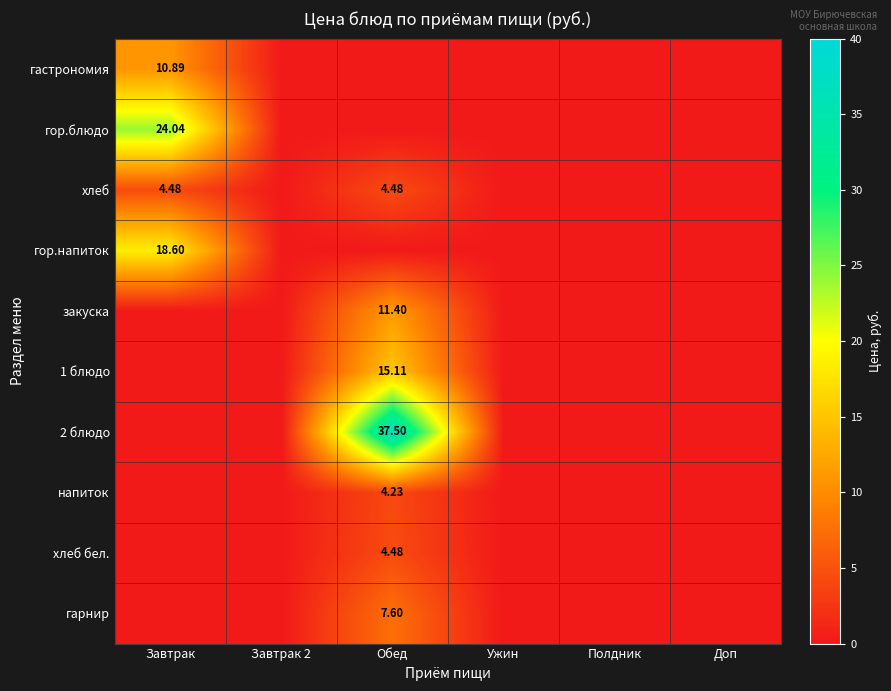

Rank the series by their maximum value, from lowest to highest.

напиток, хлеб, хлеб бел., гарнир, гастрономия, закуска, 1 блюдо, гор.напиток, гор.блюдо, 2 блюдо